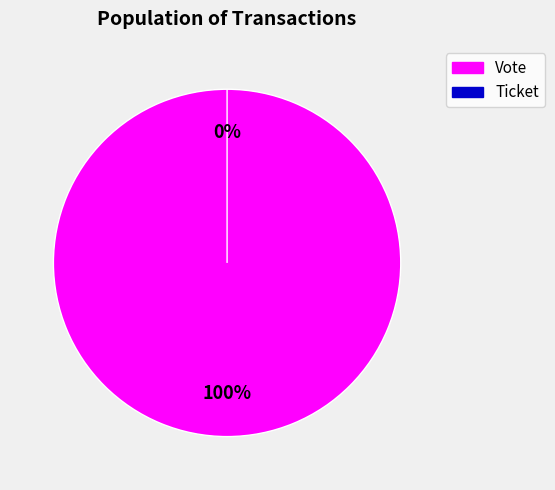

To the nearest percent, what portion does Vote represent?

100%